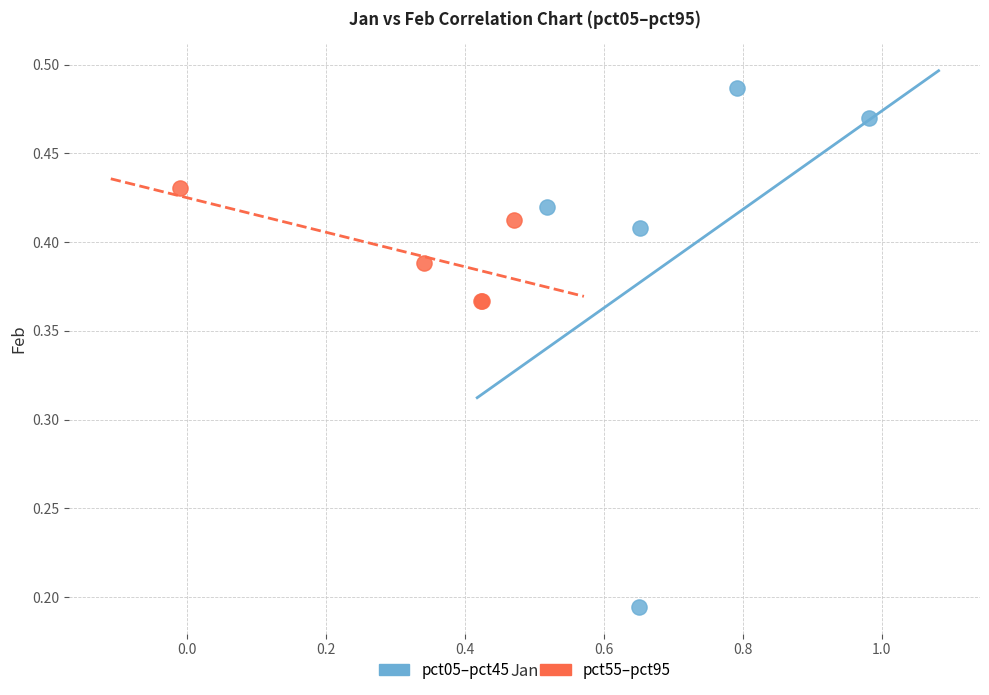

Which series reaches the minimum Y coordinate?

pct05–pct45